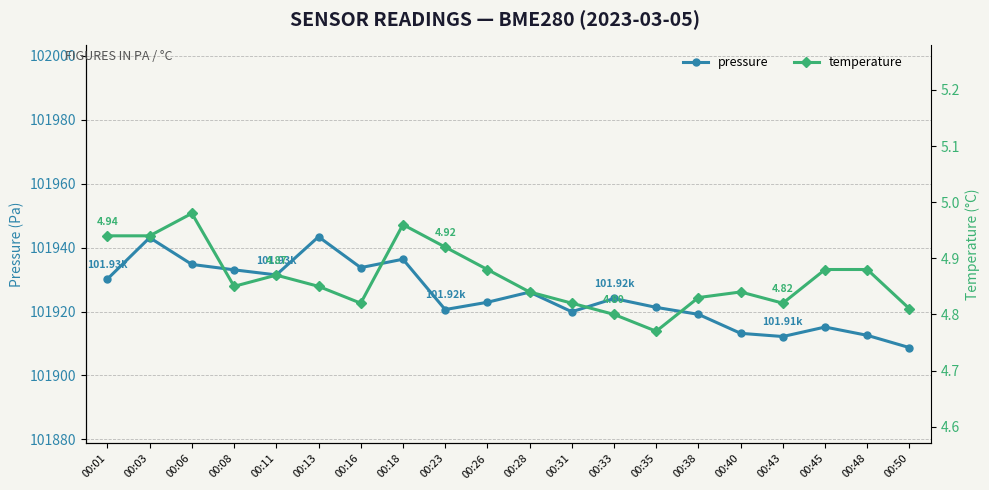

Which series changed the most between 00:18 and 00:43?

pressure